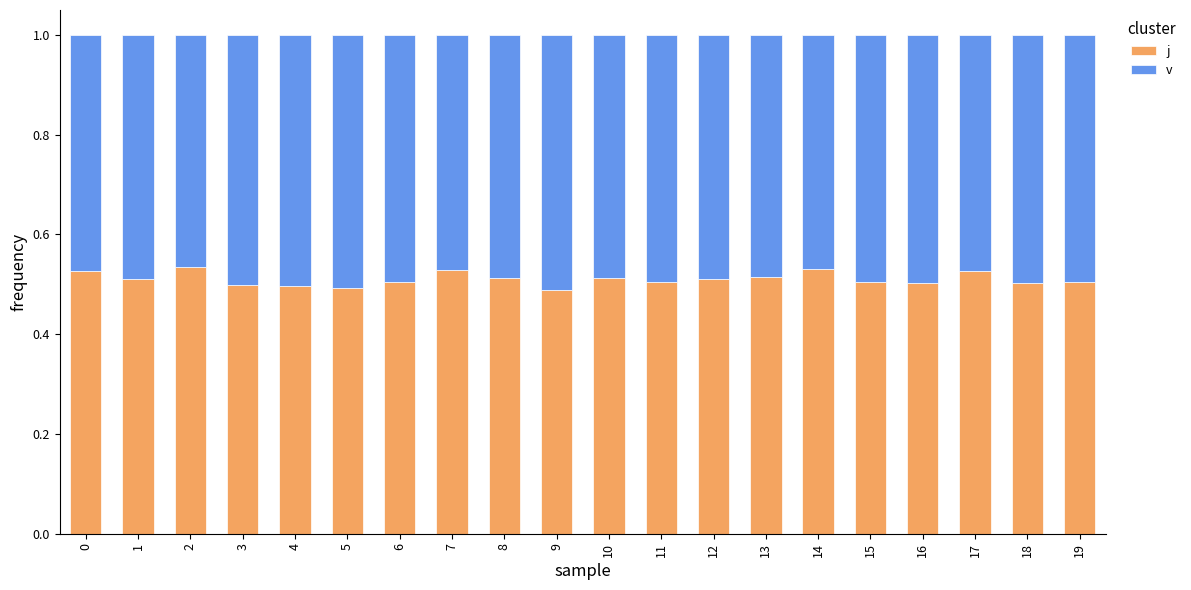

What is the total value across all series at 12?

1.0